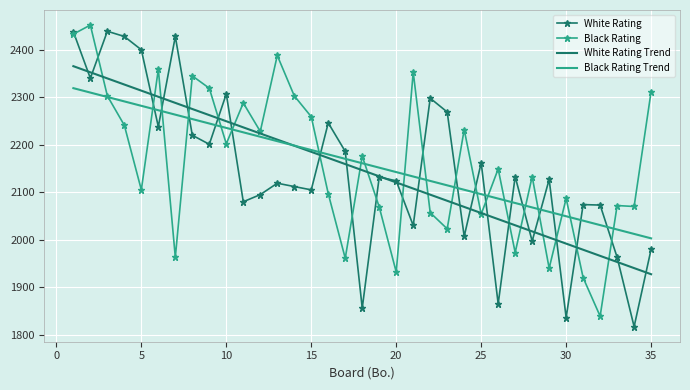

What is the minimum value for White Rating Trend?

1927.4